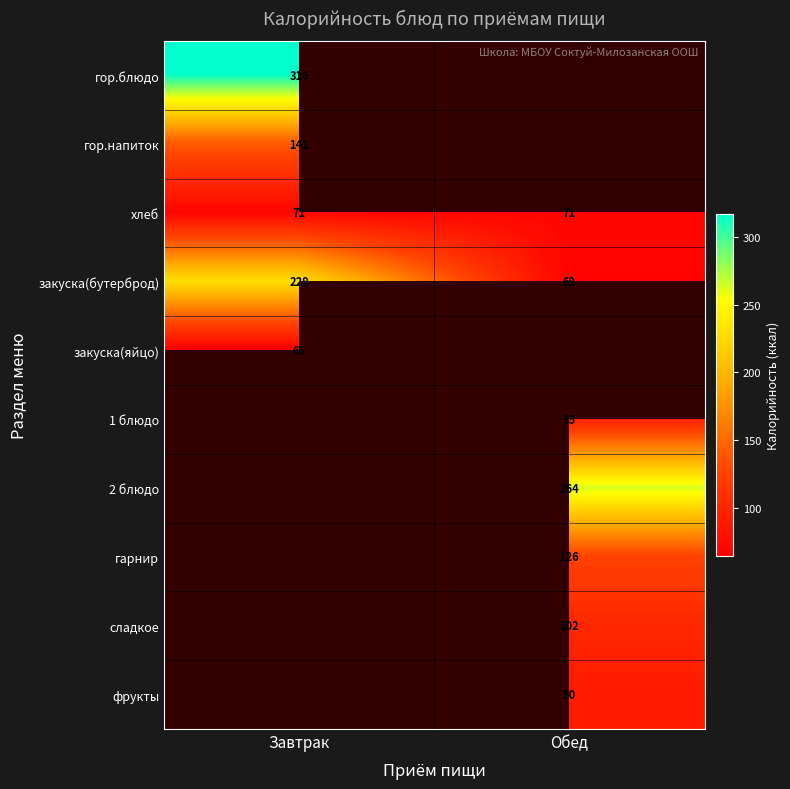

At how many categories does at least one series exceed 71?

2